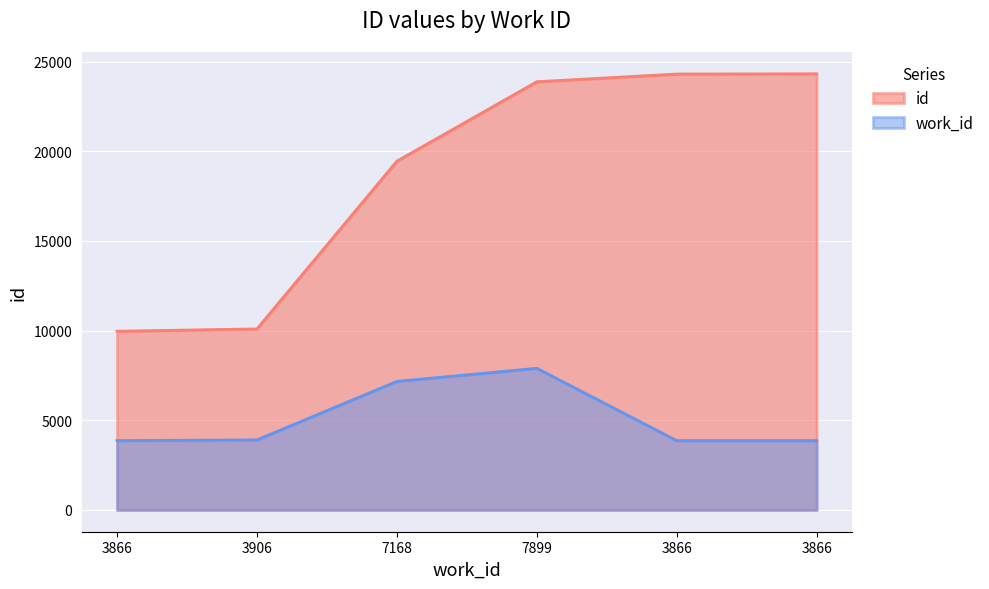

True or false: work_id and id cross at least once.

False